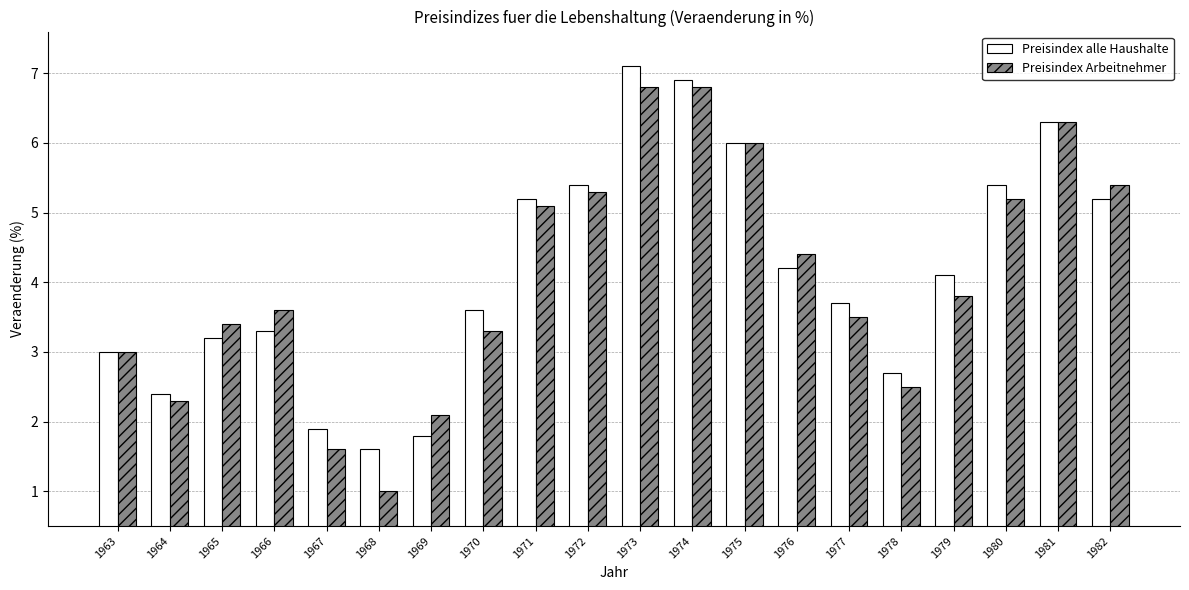

What is the difference between the second highest and second lowest values in the Preisindex alle Haushalte series?

5.1